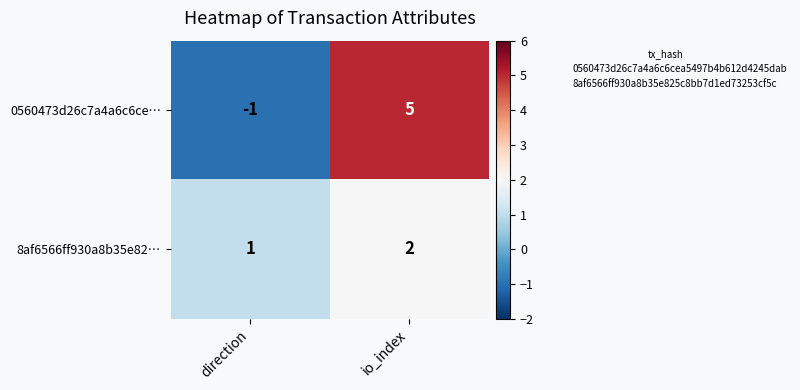

Rank the series at io_index from lowest to highest value.

8af6566ff930a8b35e82…, 0560473d26c7a4a6c6ce…